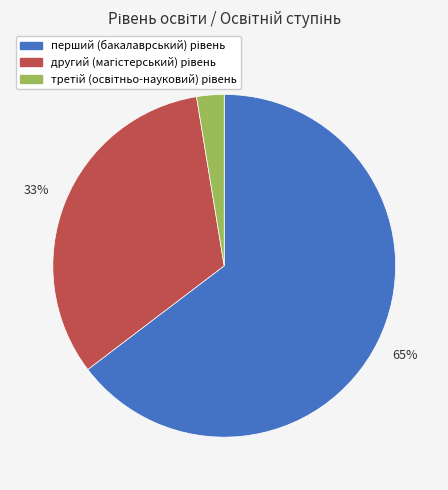

To the nearest percent, what is the average slice percentage?

33%